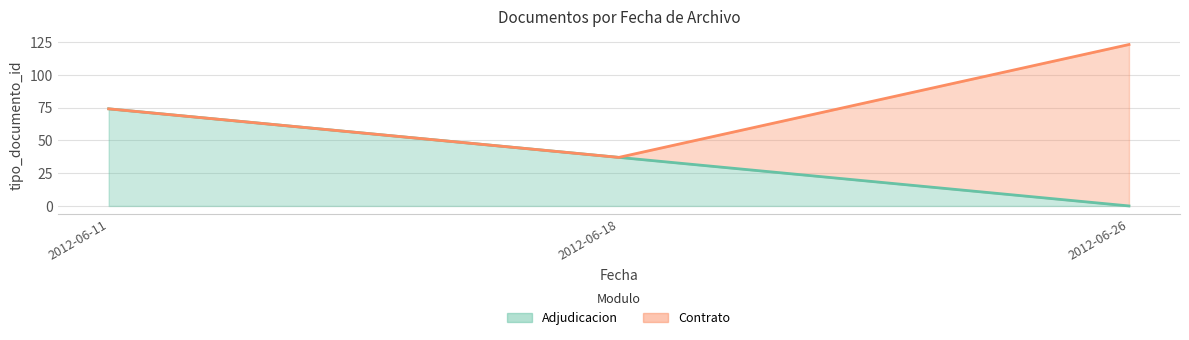

The chart shows a value of 123 at 2012-06-26. True or false?

True